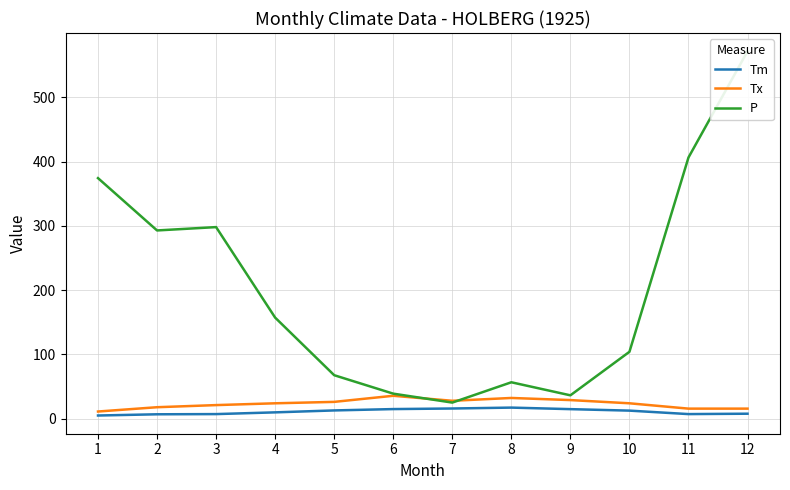

Is the value of P at 12 greater than the value of Tm at 4?

Yes